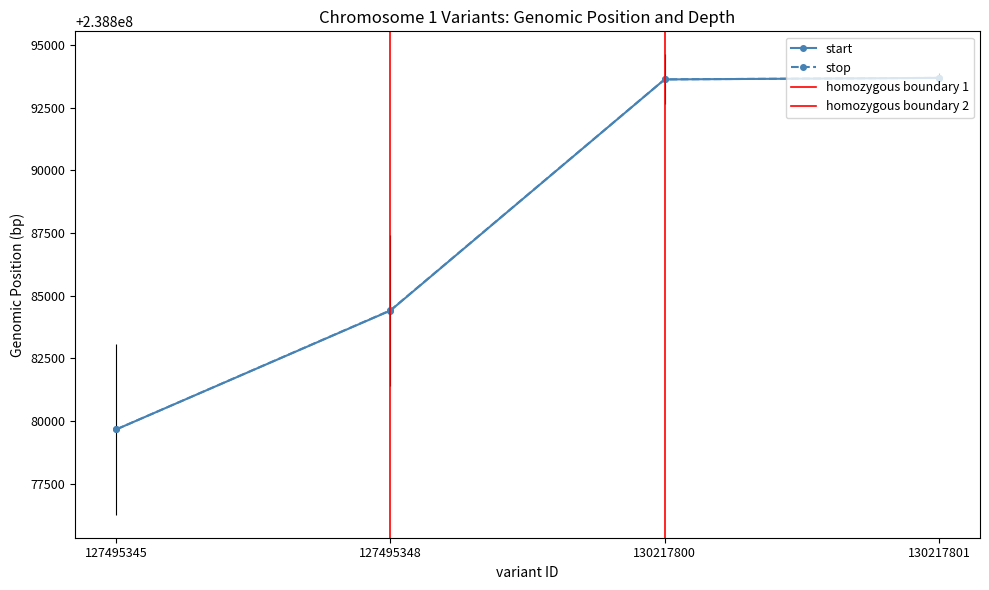

Reading left to right, extract all data points from this chart.

start: 238879663	238884404	238893623	238893684
stop: 238879664	238884413	238893625	238893685